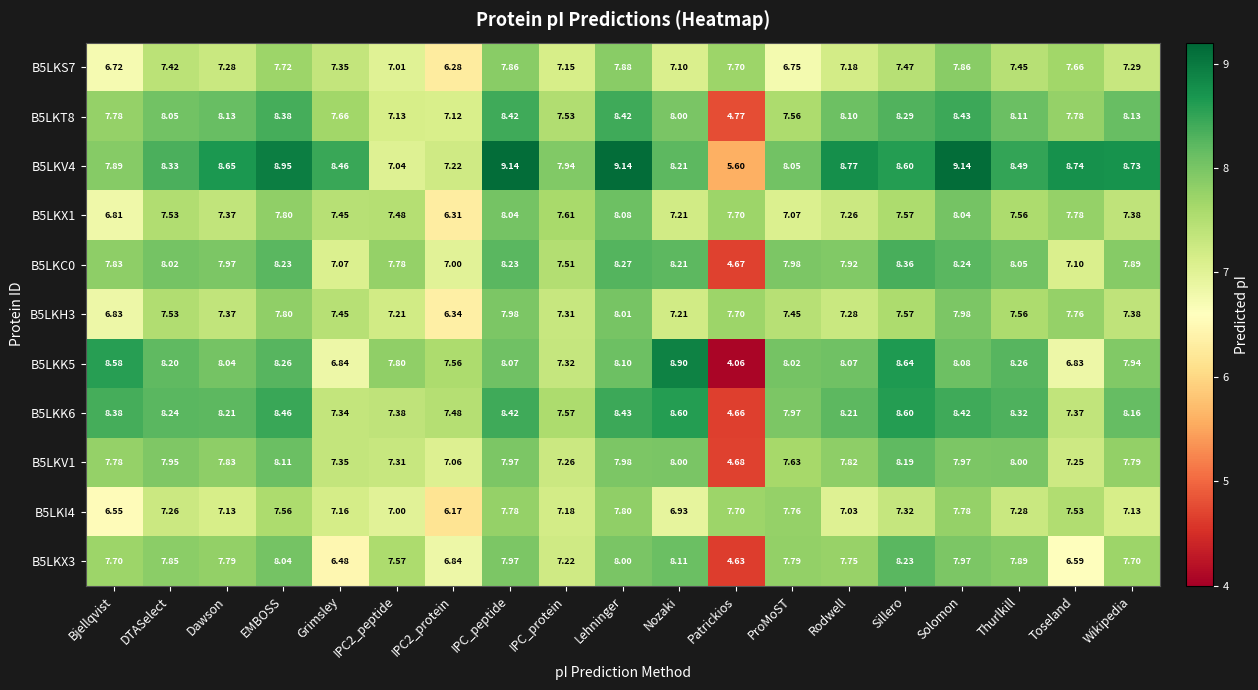

At which label does B5LKV1 first exceed 7?

Bjellqvist